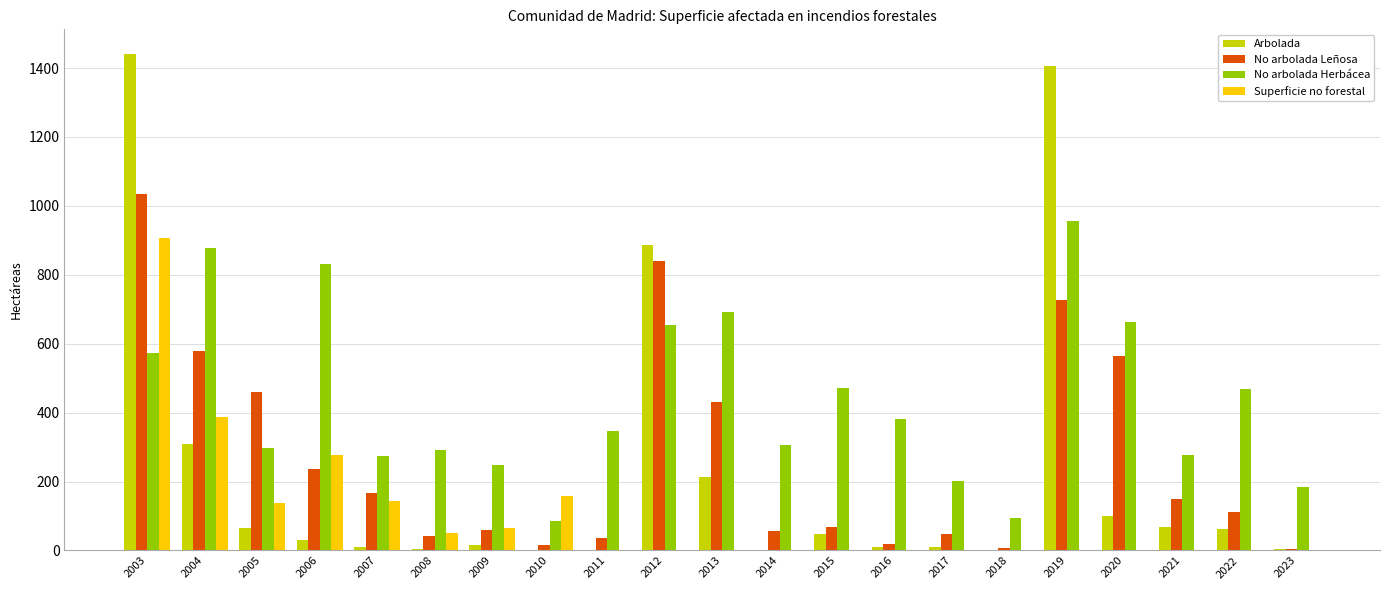

Is it true that No arbolada Herbácea equals 691.8 at 2013?

True